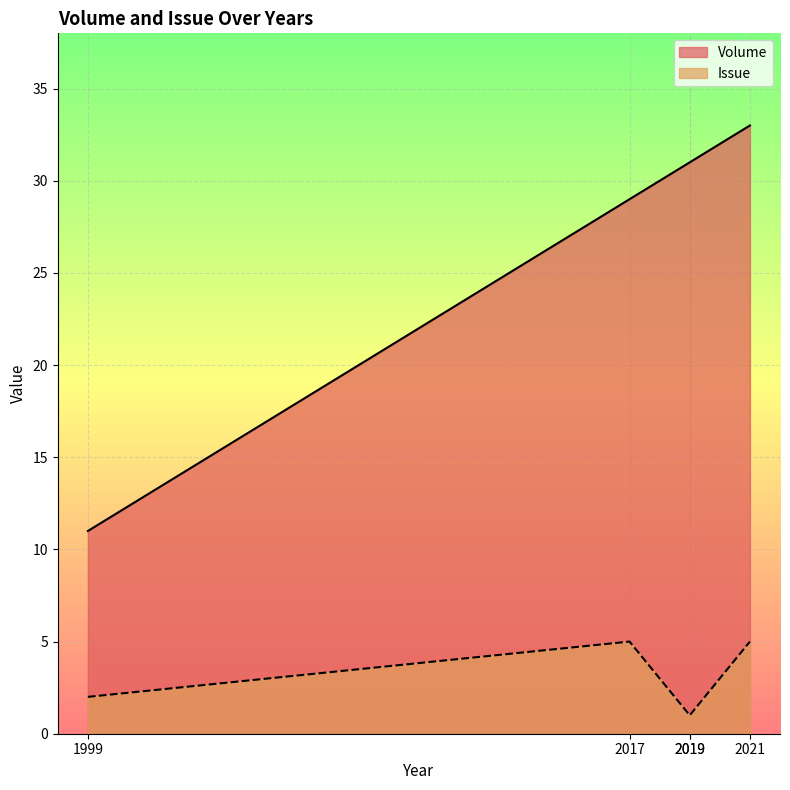

True or false: Issue has more than 1 interior local peaks.

False